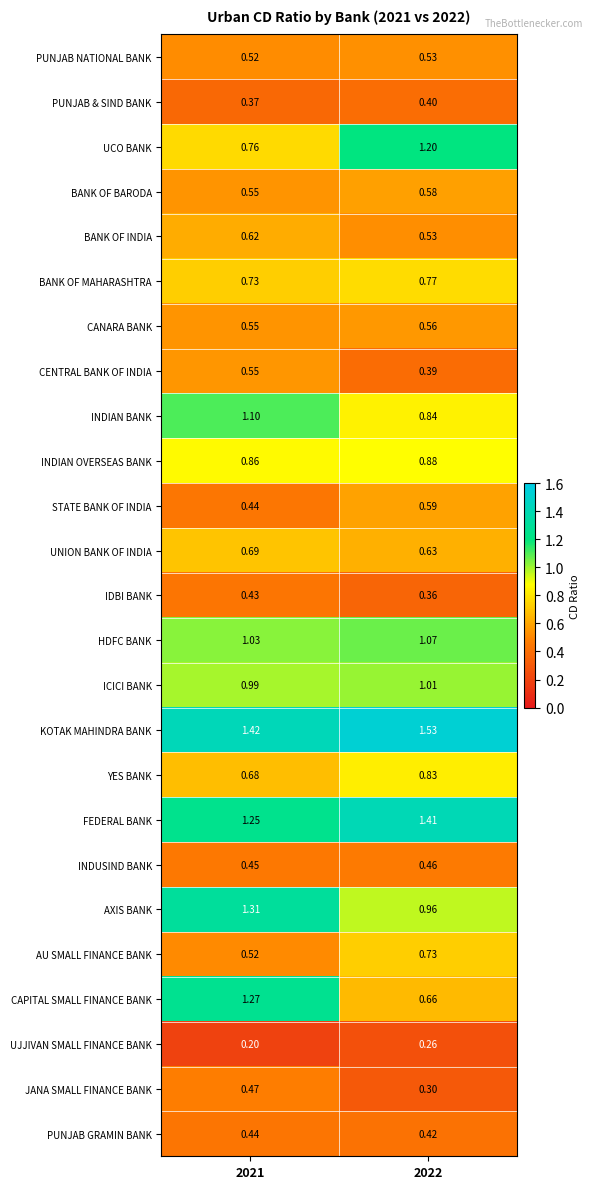

Is the value of PUNJAB NATIONAL BANK at 2022 greater than the value of FEDERAL BANK at 2021?

No